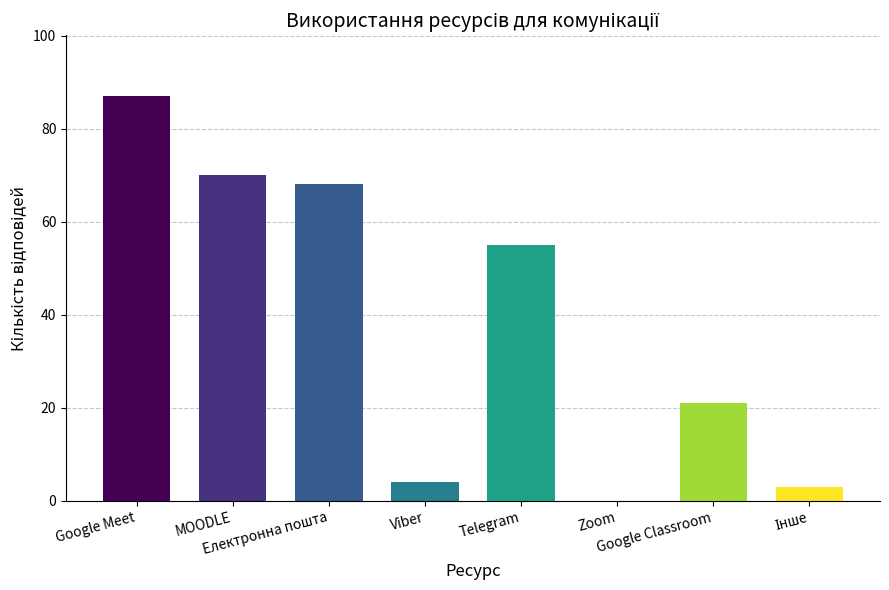

True or false: Кількість has a value of 144.6 at Google Meet.

False